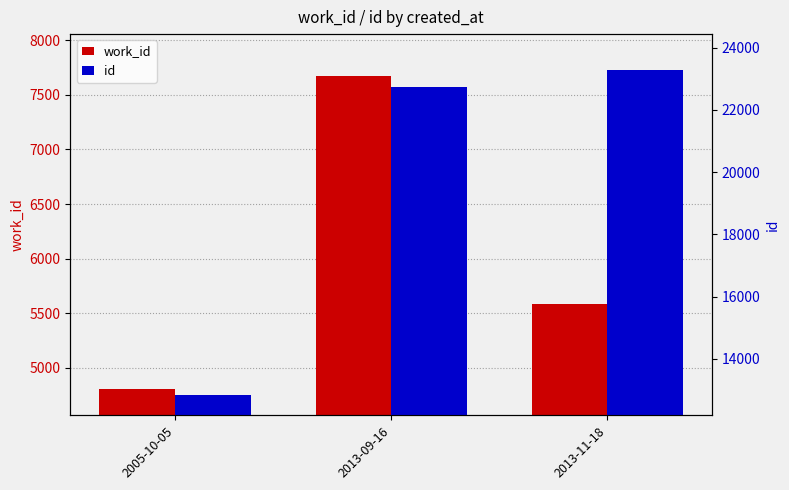

What is the total value across all series at 2005-10-05?

17633